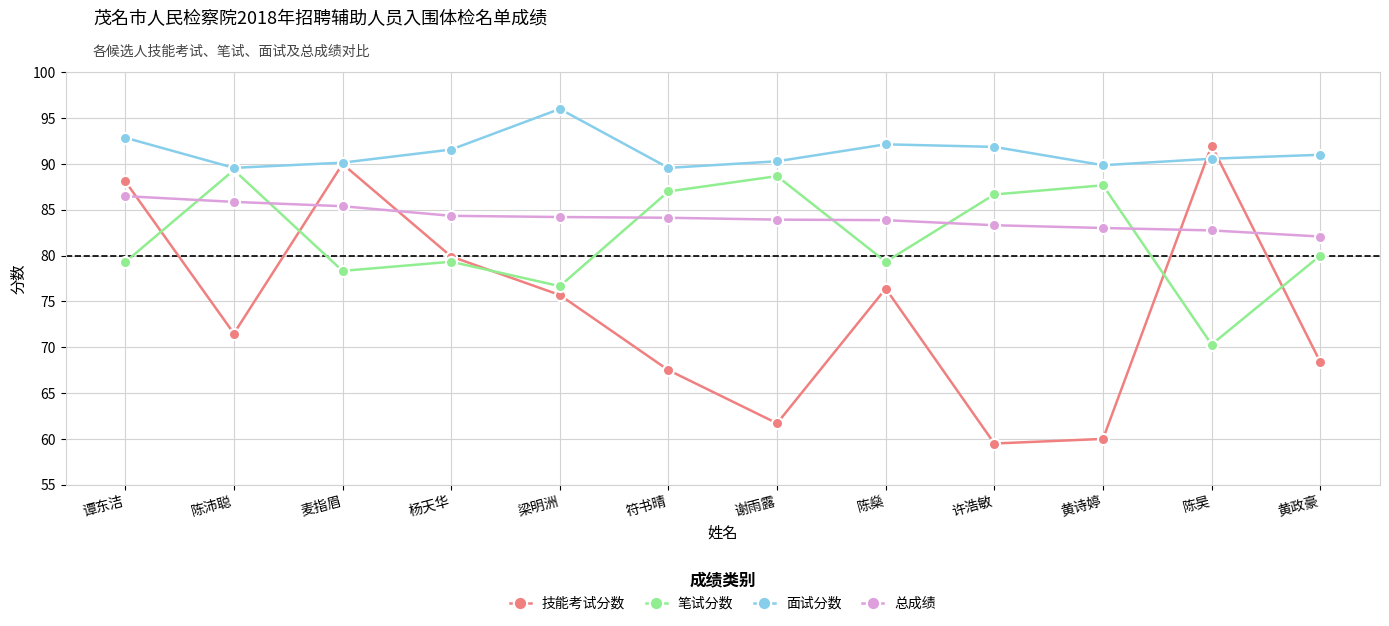

What is the difference between the second highest and minimum values in the 技能考试分数 series?

30.5